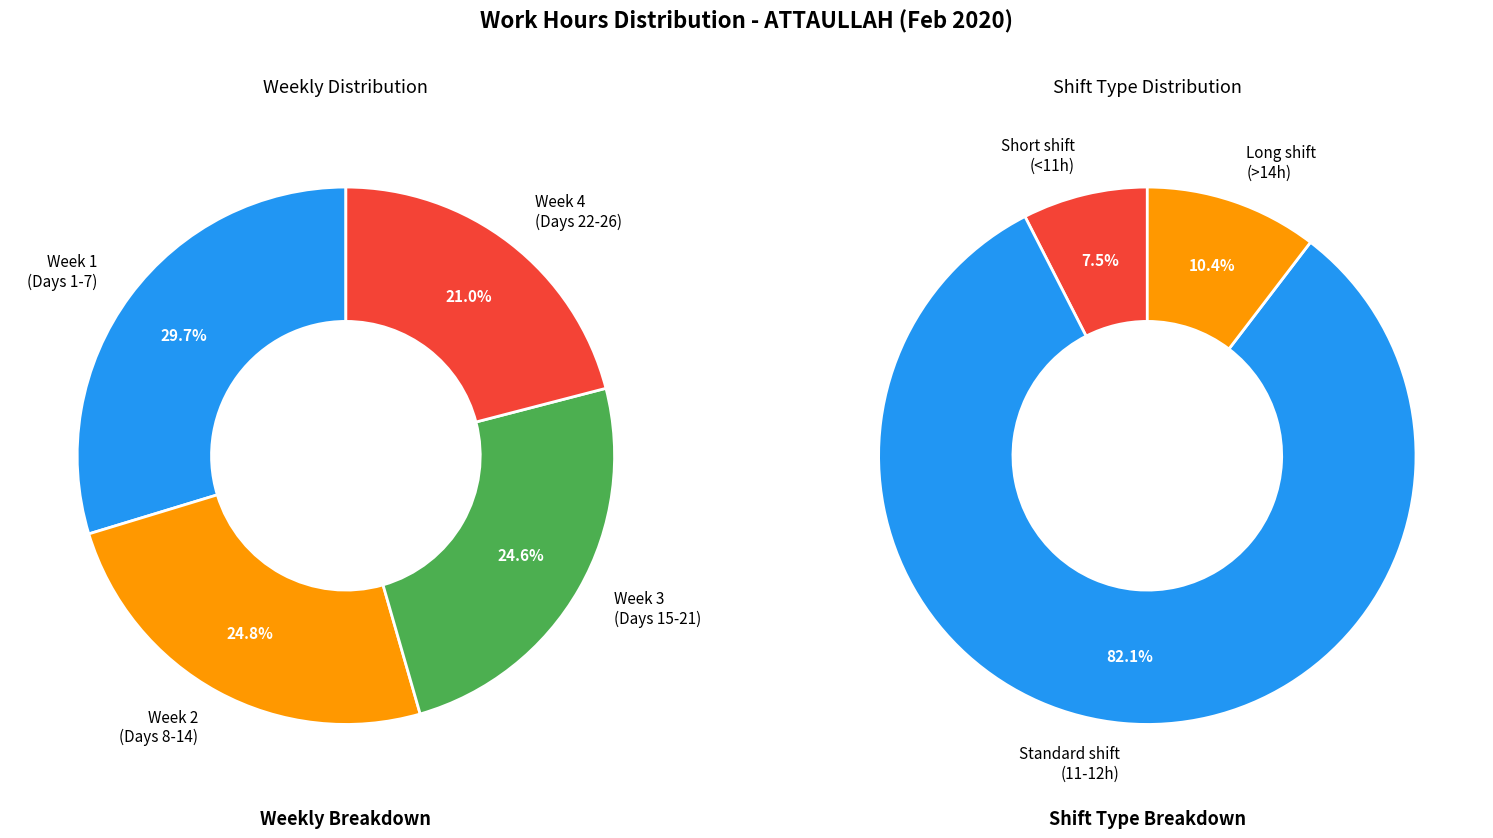

Do Day 13 and Day 24 together represent more than half of the pie?

No